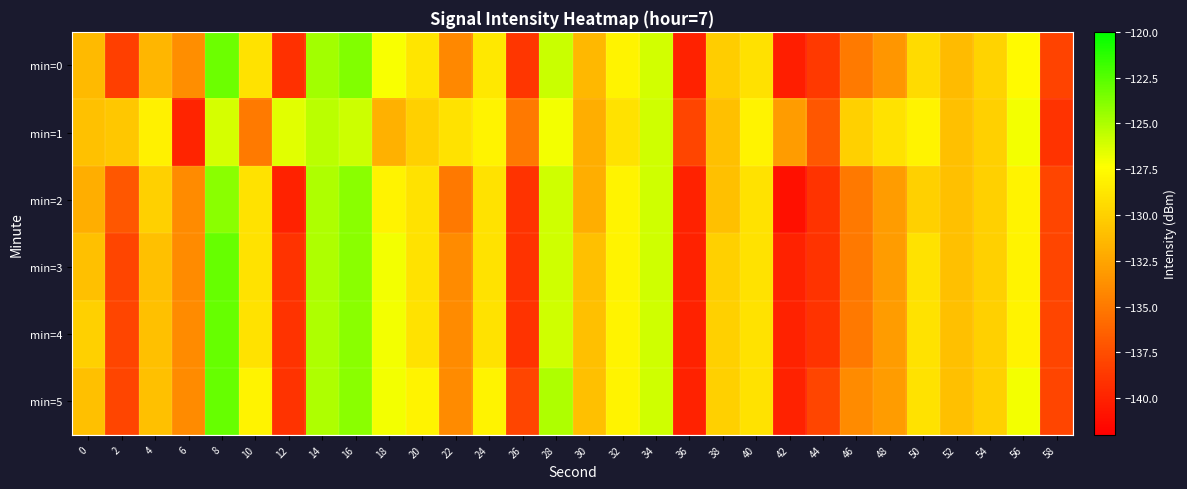

Reading left to right, what are all the values shown in this chart?

min=0: 0=-131.3	2=-138.4	4=-131.4	6=-133.8	8=-123.1	10=-129.0	12=-139.2	14=-124.7	16=-123.7	18=-127.2	20=-128.8	22=-134.1	24=-128.6	26=-138.9	28=-125.8	30=-131.4	32=-128.0	34=-126.0	36=-140.0	38=-130.2	40=-129.1	42=-140.3	44=-138.7	46=-134.9	48=-133.3	50=-129.4	52=-131.3	54=-129.9	56=-127.6	58=-138.1
min=1: 0=-130.9	2=-130.5	4=-128.1	6=-139.9	8=-126.1	10=-134.9	12=-126.5	14=-125.3	16=-125.9	18=-131.8	20=-130.0	22=-129.0	24=-128.0	26=-135.0	28=-127.0	30=-132.0	32=-129.0	34=-126.0	36=-138.0	38=-131.0	40=-128.0	42=-133.0	44=-137.0	46=-130.0	48=-129.0	50=-128.0	52=-131.0	54=-130.0	56=-127.0	58=-139.0
min=2: 0=-132.0	2=-137.0	4=-130.0	6=-134.0	8=-124.0	10=-129.0	12=-140.0	14=-125.0	16=-124.0	18=-128.0	20=-129.0	22=-135.0	24=-129.0	26=-139.0	28=-126.0	30=-132.0	32=-128.0	34=-126.0	36=-140.0	38=-131.0	40=-129.0	42=-141.0	44=-139.0	46=-135.0	48=-133.0	50=-130.0	52=-131.0	54=-130.0	56=-128.0	58=-138.0
min=3: 0=-131.0	2=-138.0	4=-131.0	6=-134.0	8=-123.0	10=-129.0	12=-139.0	14=-125.0	16=-124.0	18=-127.0	20=-129.0	22=-134.0	24=-129.0	26=-139.0	28=-126.0	30=-131.0	32=-128.0	34=-126.0	36=-140.0	38=-130.0	40=-129.0	42=-140.0	44=-139.0	46=-135.0	48=-133.0	50=-129.0	52=-131.0	54=-130.0	56=-128.0	58=-138.0
min=4: 0=-130.0	2=-138.0	4=-131.0	6=-134.0	8=-123.0	10=-129.0	12=-139.0	14=-125.0	16=-124.0	18=-127.0	20=-129.0	22=-134.0	24=-129.0	26=-139.0	28=-126.0	30=-131.0	32=-128.0	34=-126.0	36=-140.0	38=-130.0	40=-129.0	42=-140.0	44=-139.0	46=-135.0	48=-133.0	50=-129.0	52=-131.0	54=-130.0	56=-128.0	58=-138.0
min=5: 0=-131.0	2=-138.0	4=-131.0	6=-134.0	8=-123.0	10=-128.0	12=-139.0	14=-125.0	16=-124.0	18=-127.0	20=-128.0	22=-134.0	24=-128.0	26=-138.0	28=-125.0	30=-131.0	32=-128.0	34=-126.0	36=-140.0	38=-130.0	40=-129.0	42=-140.0	44=-138.0	46=-134.0	48=-133.0	50=-129.0	52=-131.0	54=-130.0	56=-127.0	58=-138.0